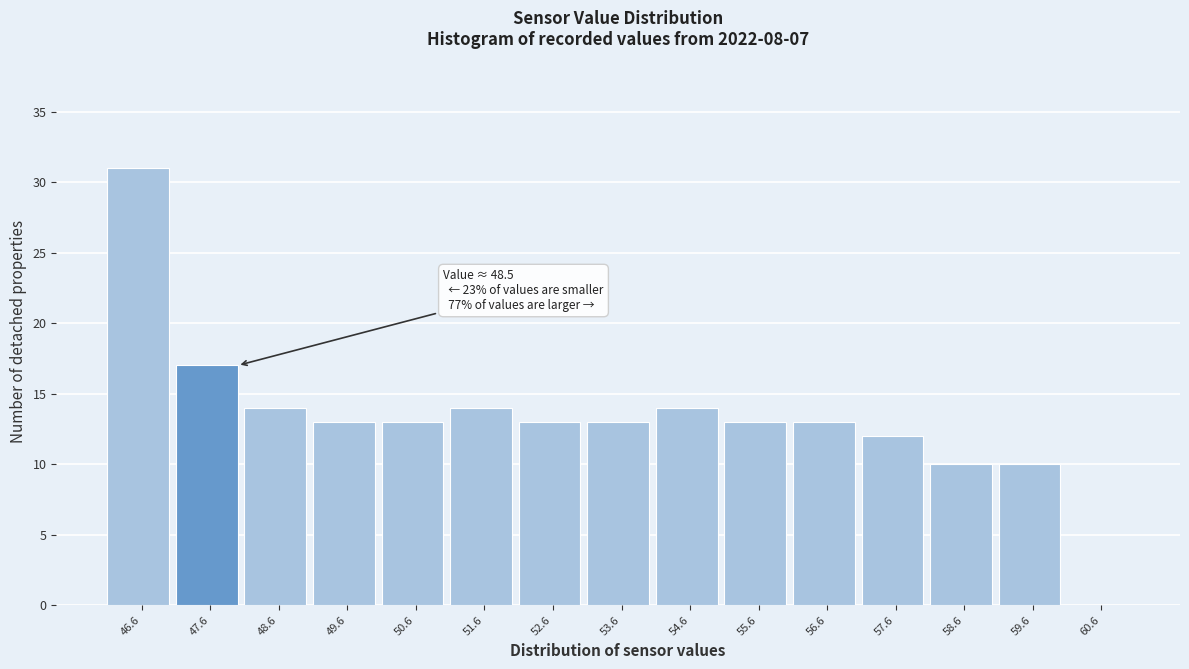

Reading left to right, what are all the values shown in this chart?

46.6=31	47.6=17	48.6=14	49.6=13	50.6=13	51.6=14	52.6=13	53.6=13	54.6=14	55.6=13	56.6=13	57.6=12	58.6=10	59.6=10	60.6=0